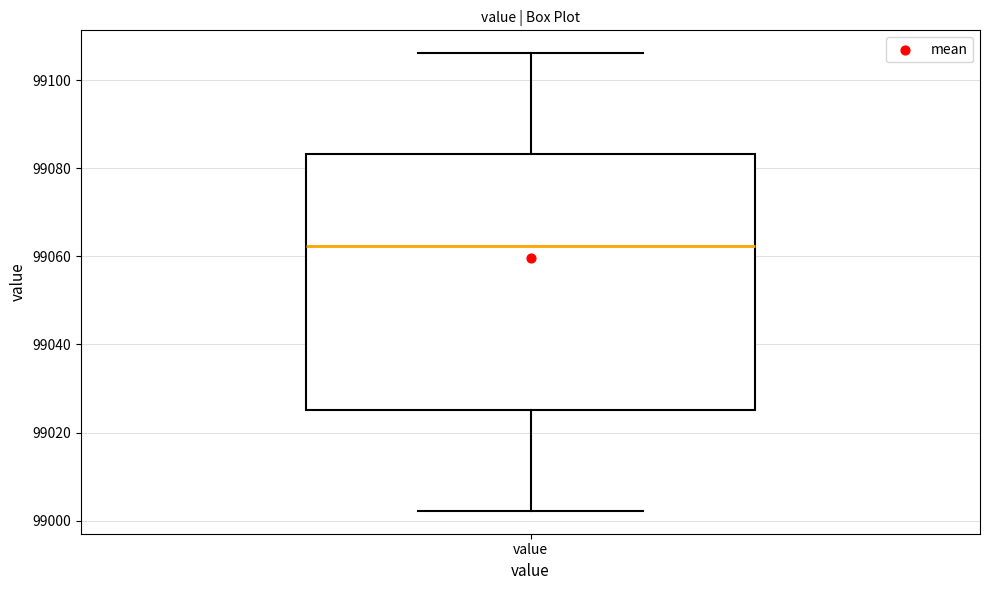

Transcribe this box plot: give where the median line is, the range the box spans, and where the two whiskers end, as read against the y-axis. The values are not printed on the chart, so give them approximately, as read against the axis.

median 99062, box 99026 to 99084, whiskers 99002 to 99106